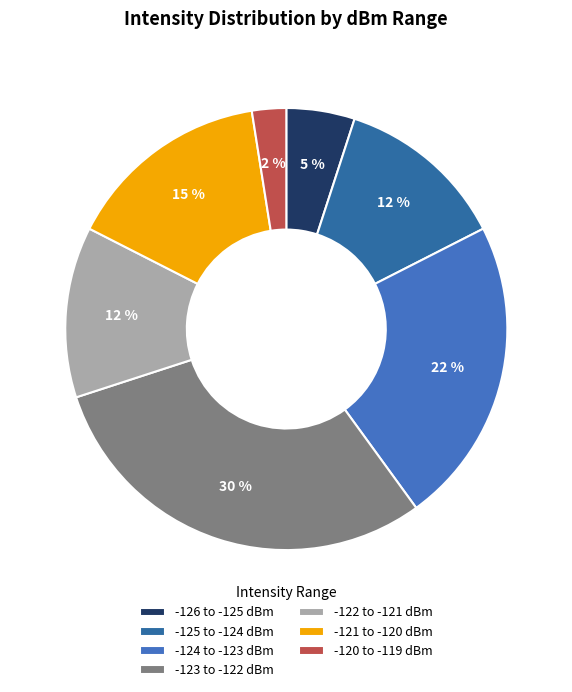

Count the number of slices in the pie.

7